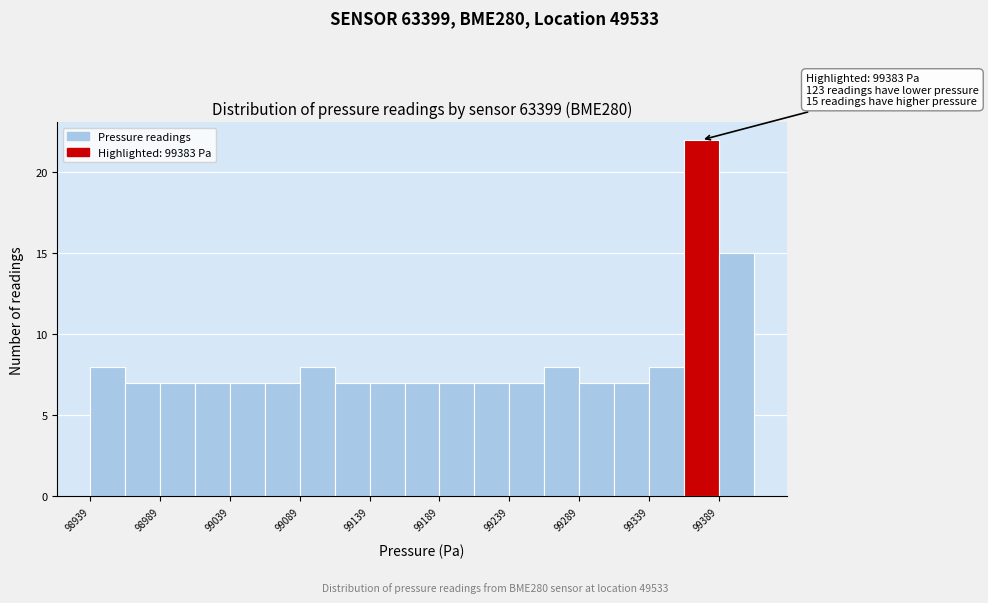

Around what value on the x-axis is the tallest bar? Give the approximate position of its centre, as read against the axis.

99380